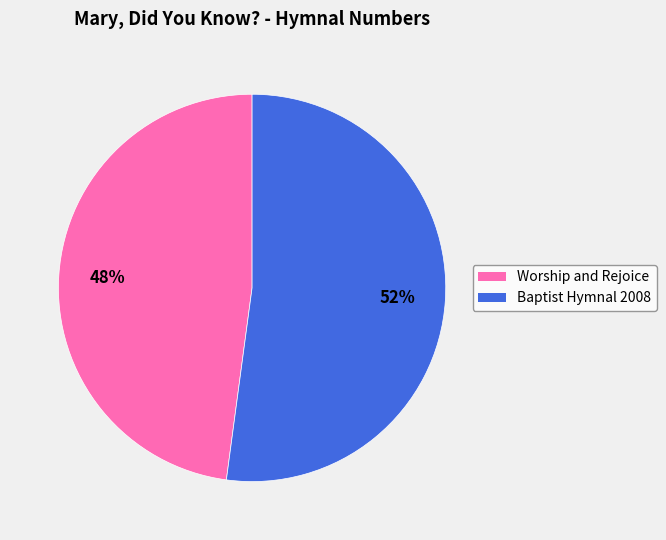

Which category has the smallest portion of the pie?

Worship and Rejoice